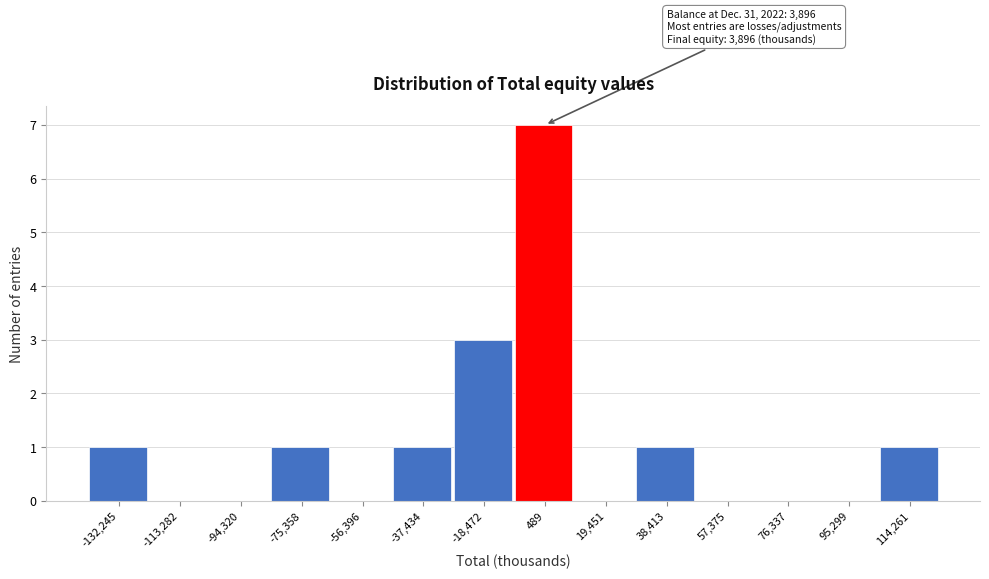

Reading left to right, what are all the values shown in this chart?

-132,245=1	-113,282=0	-94,320=0	-75,358=1	-56,396=0	-37,434=1	-18,472=3	489=7	19,451=0	38,413=1	57,375=0	76,337=0	95,299=0	114,261=1